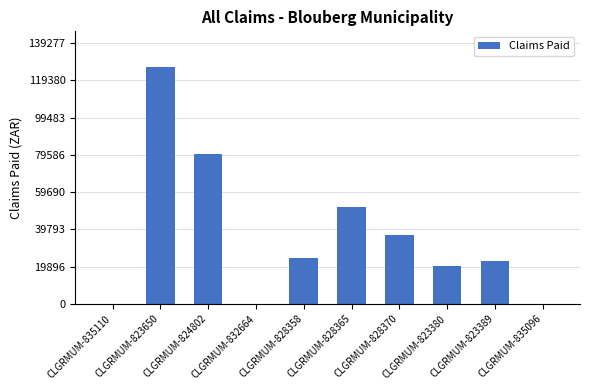

Is it true that the value at CLGRMUM-828358 is 24507.8?

True